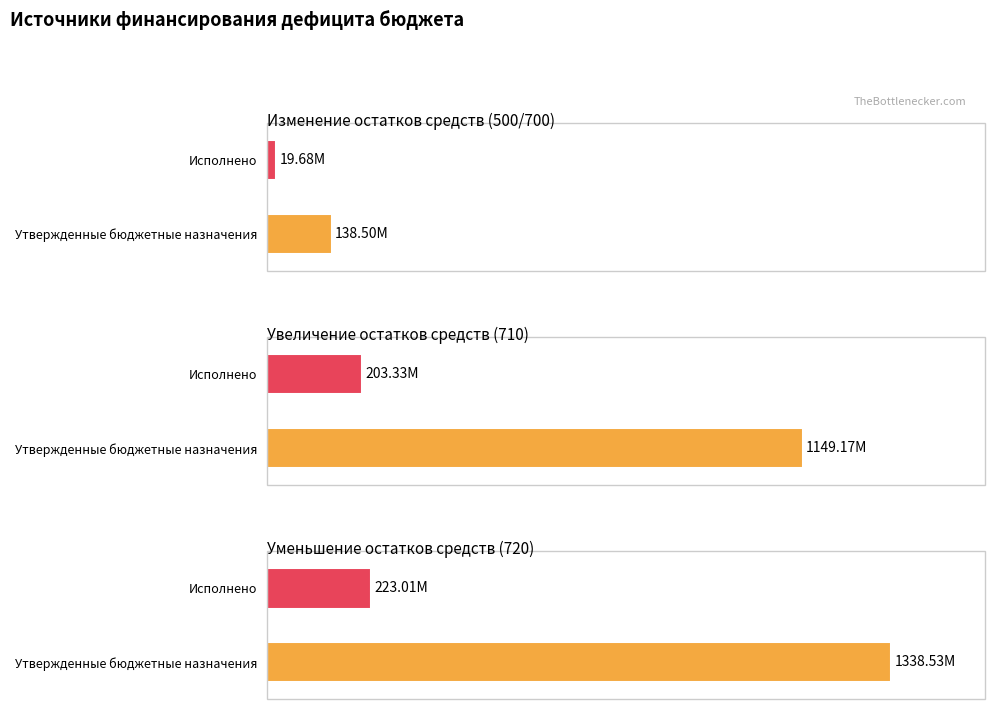

What is the total value across all series at Уменьшение остатков средств (720)?

1561539189.3